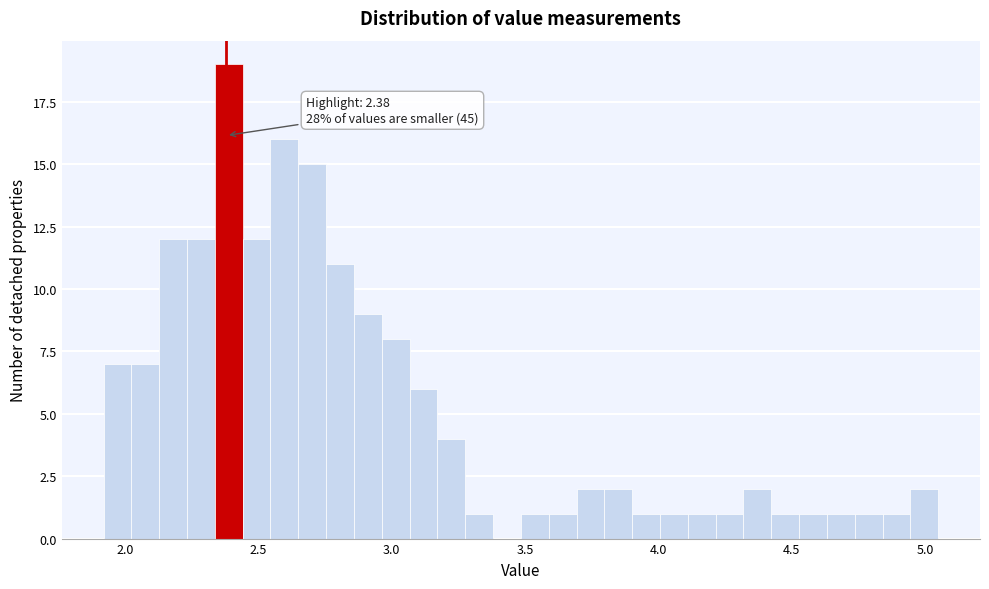

Around what value on the x-axis is the tallest bar? Give the approximate position of its centre, as read against the axis.

2.40